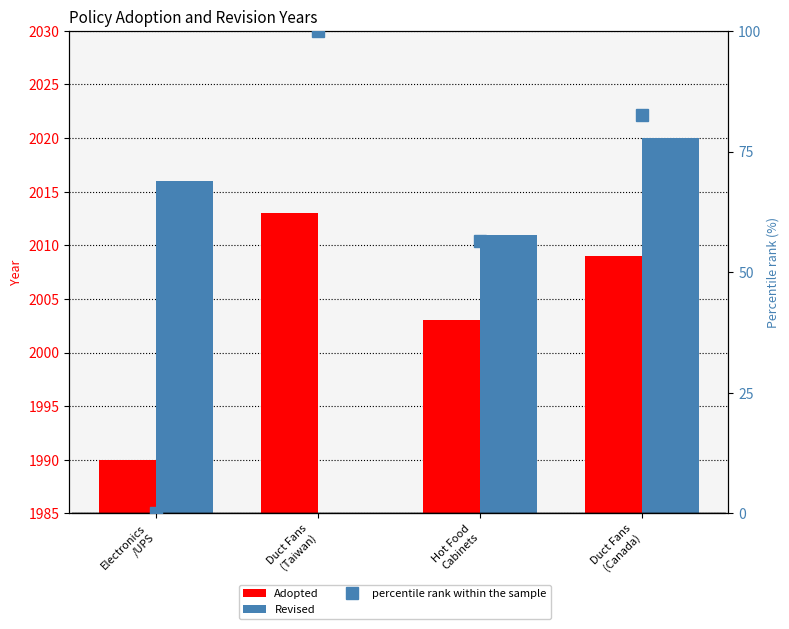

What is the difference between the maximum and minimum values in the Adopted series?

23.0